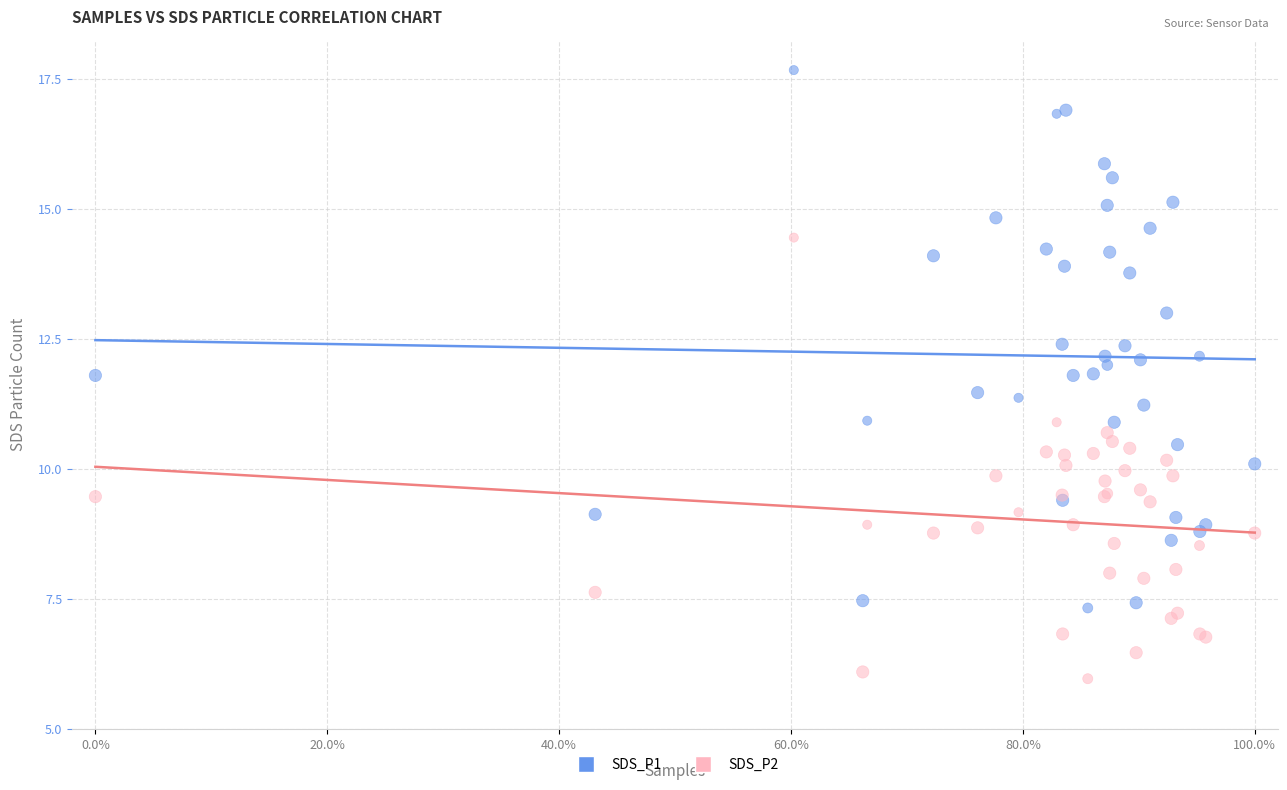

Which series has the largest Y range (max minus min)?

SDS_P1